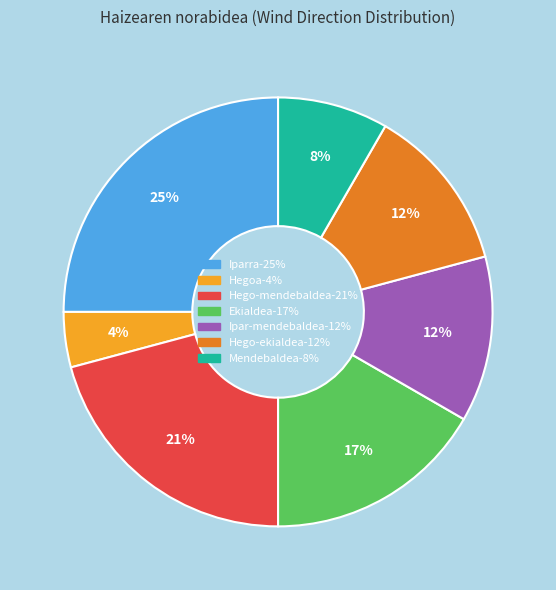

Which has a higher value, Iparra or Hego-mendebaldea?

Iparra